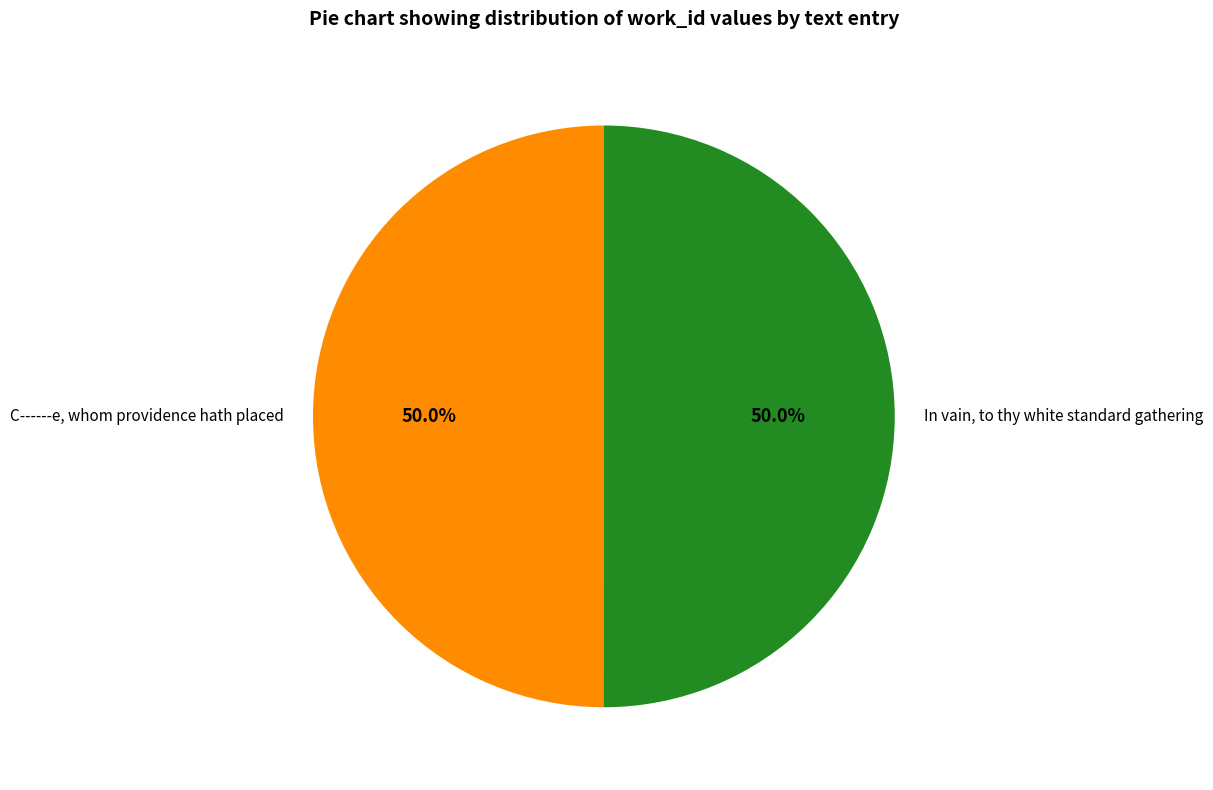

Count the number of slices in the pie.

2